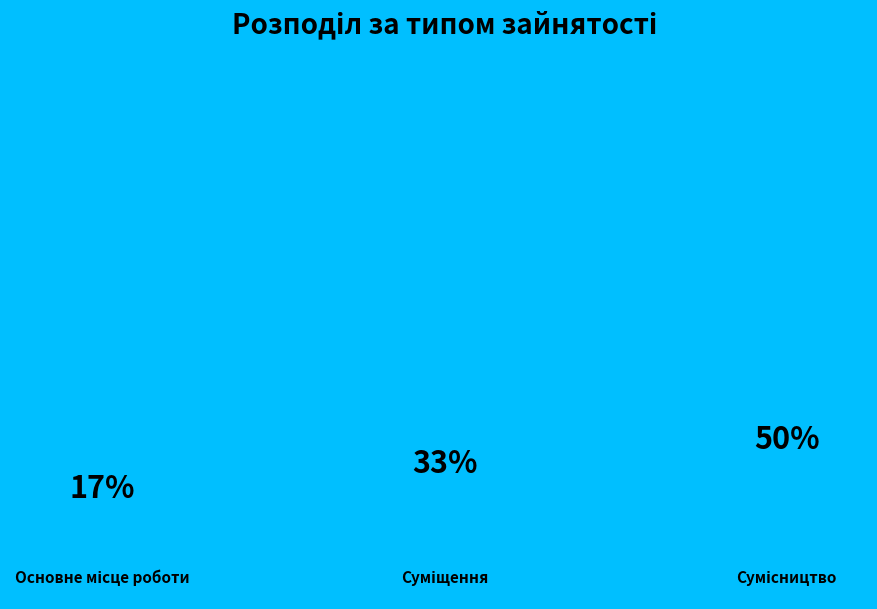

What percentage is the Сумісництво slice, to the nearest percent?

50%